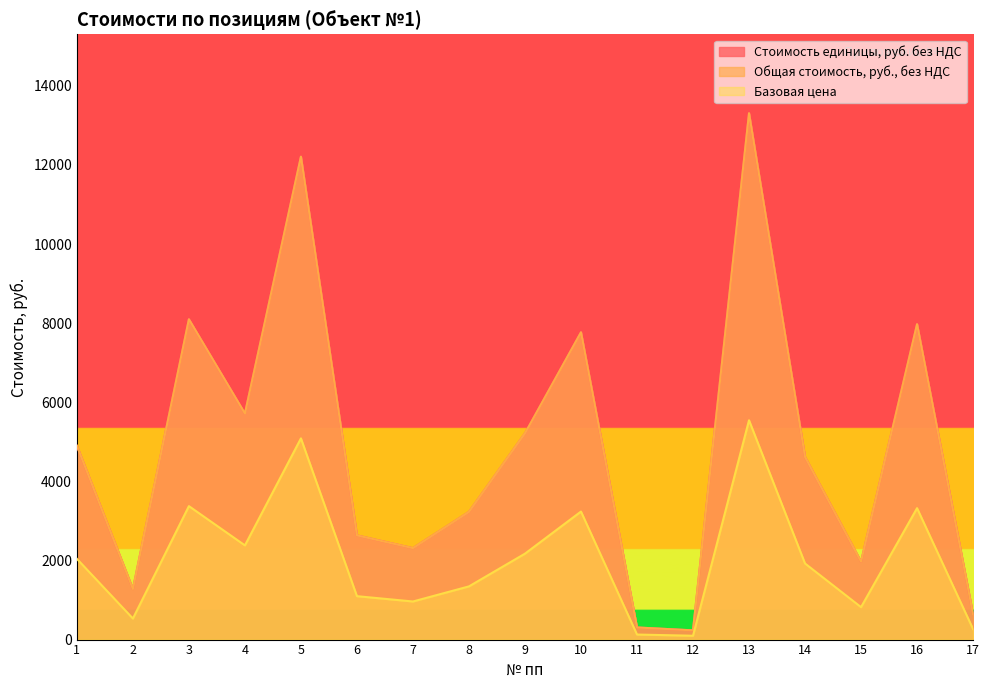

True or false: Стоимость единицы, руб. без НДС has more than 1 points higher than both neighbors.

True